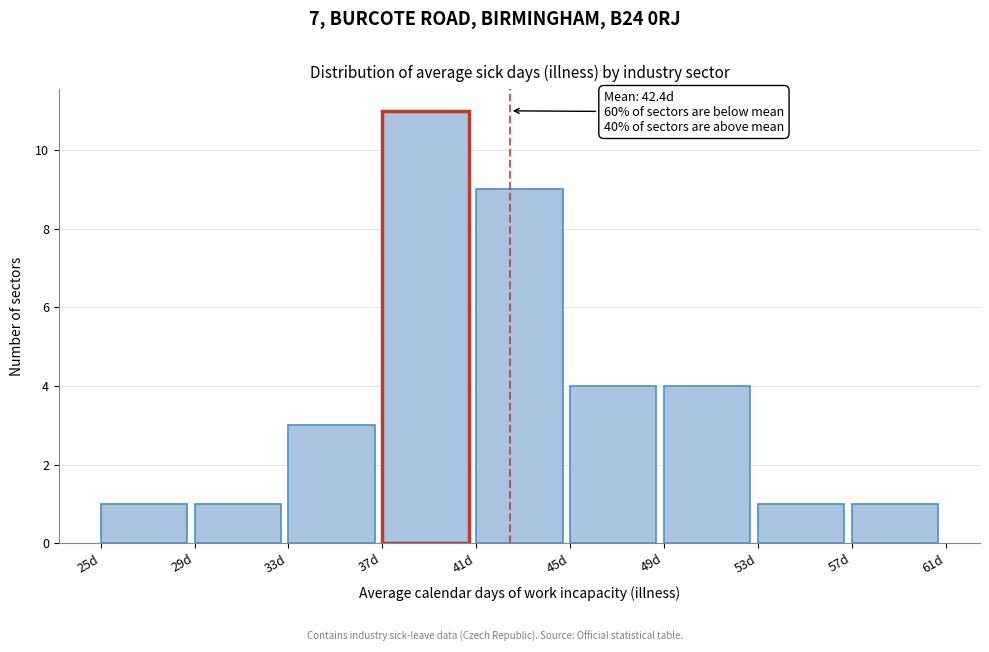

Which range on the x-axis has the tallest bar?

37 to 41